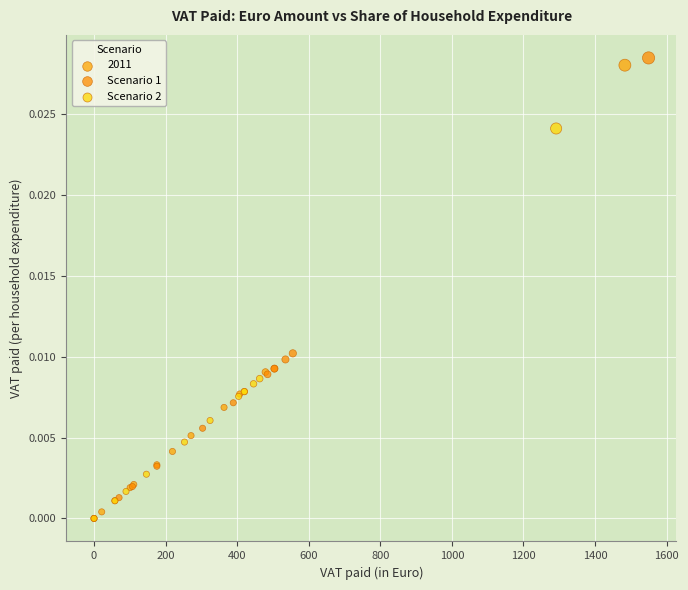

Which series reaches the maximum Y coordinate?

Scenario 1